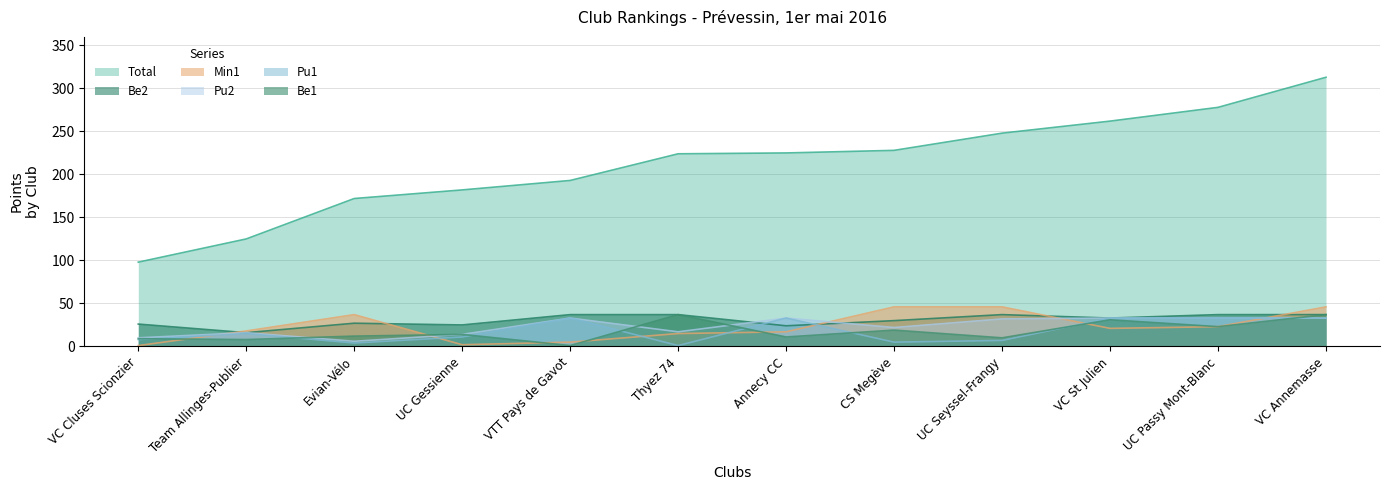

Between which two adjacent categories do Be2 and Pu2 first intersect?

Thyez 74 and Annecy CC